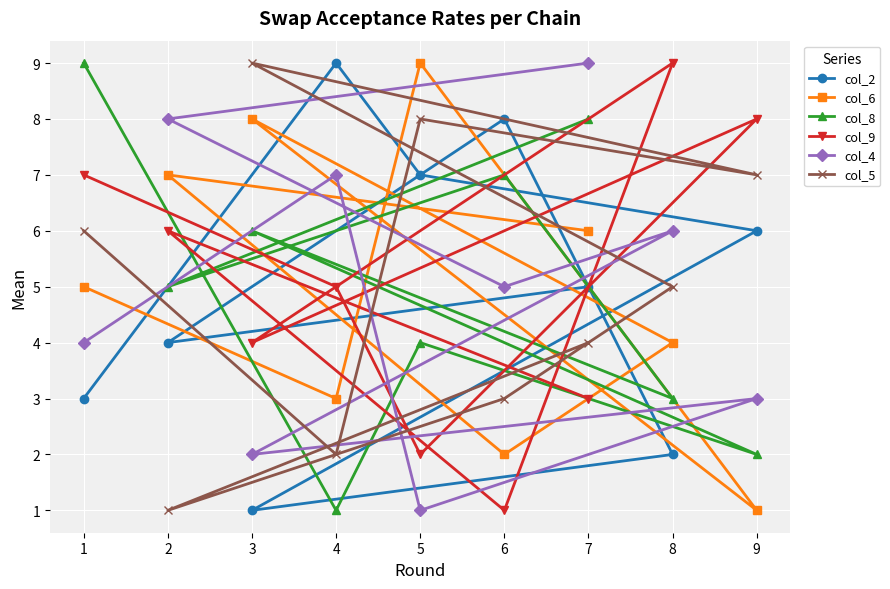

At which category is the sum across all series the highest?

7